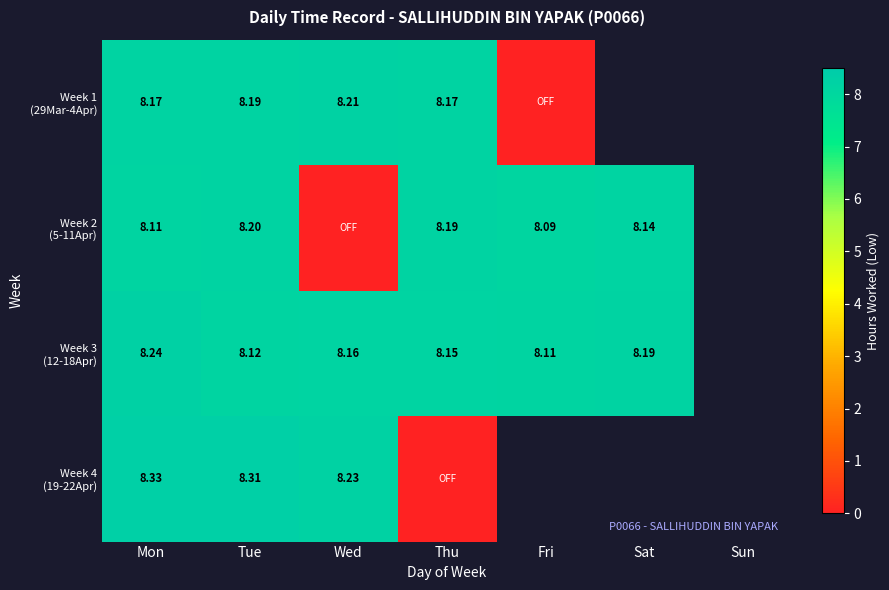

The Week 1 (29Mar-4Apr) series shows 12.4 at Wed. True or false?

False